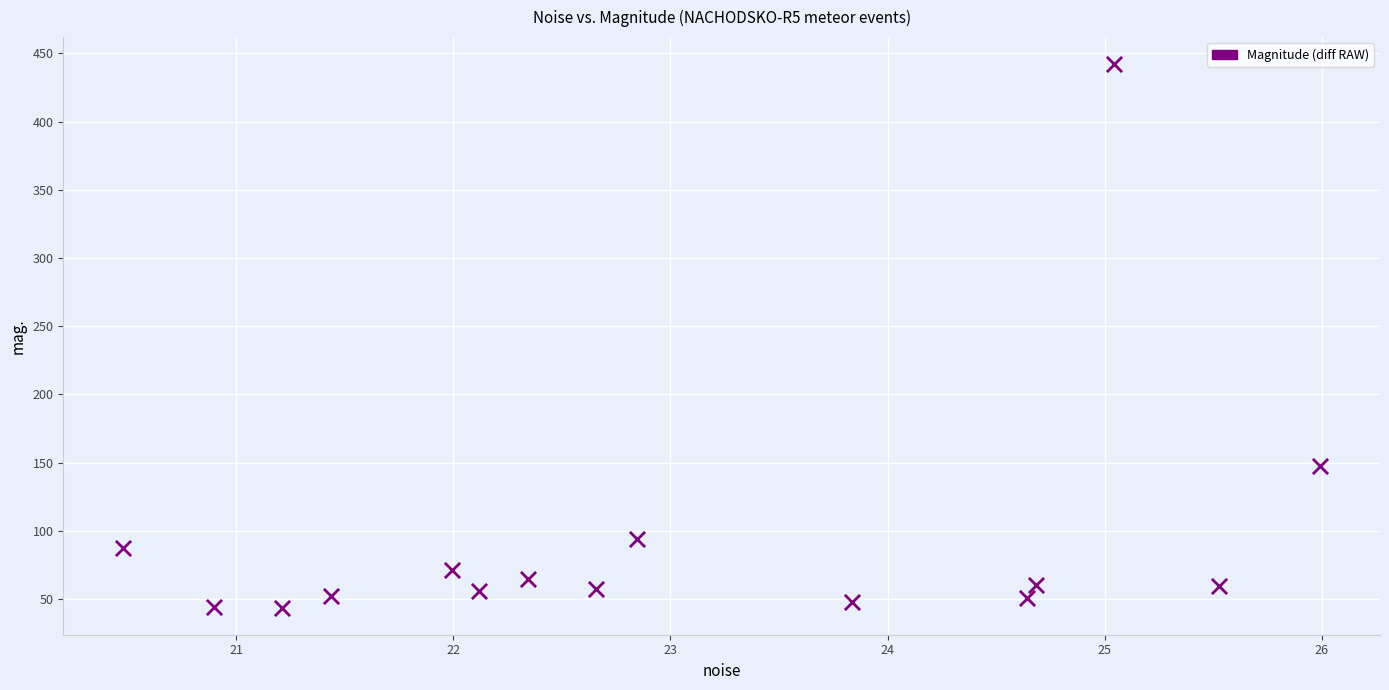

What is the range of Y values (max minus min)?

398.4